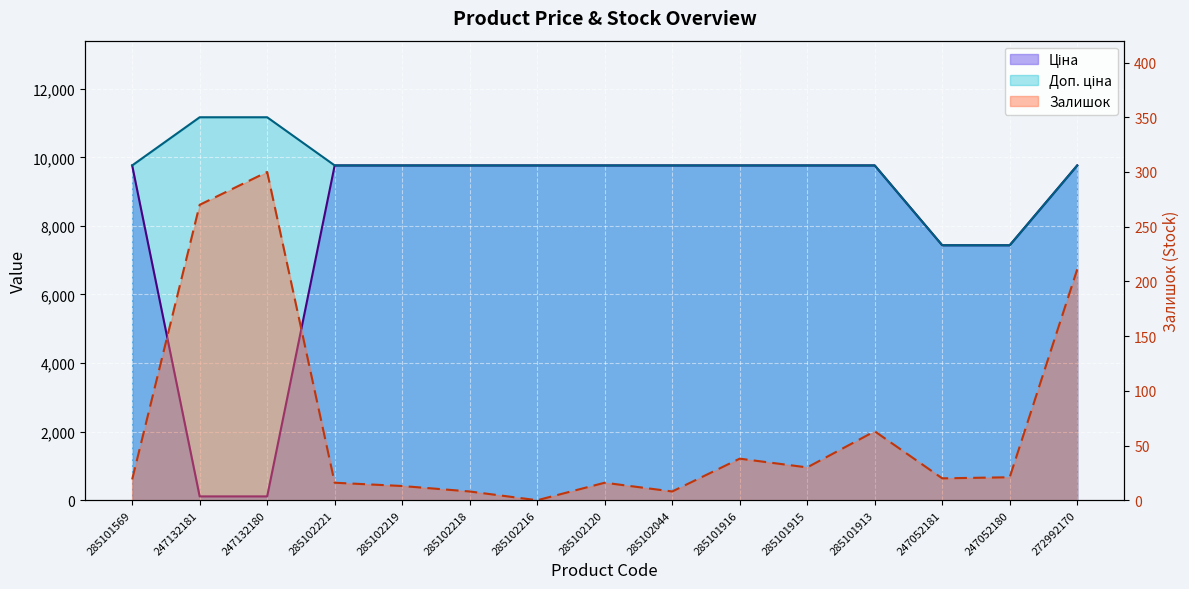

Between 285101915 and 247132180, which is larger?

285101915